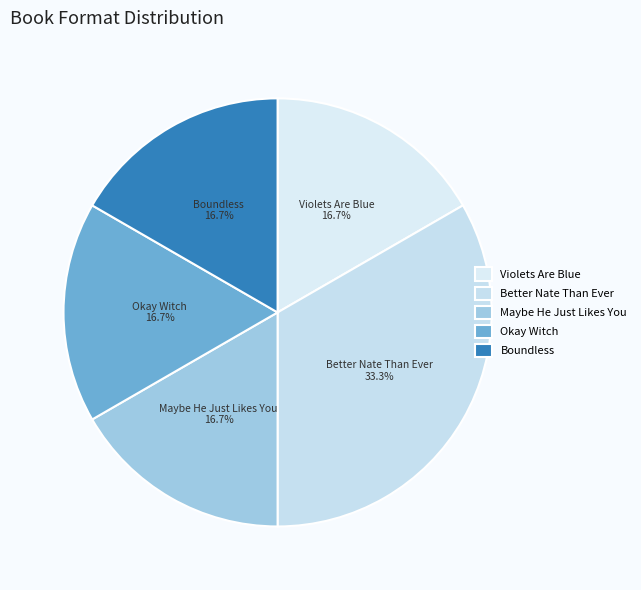

What is the ratio of the value at Violets Are Blue to the value at Maybe He Just Likes You?

1.0